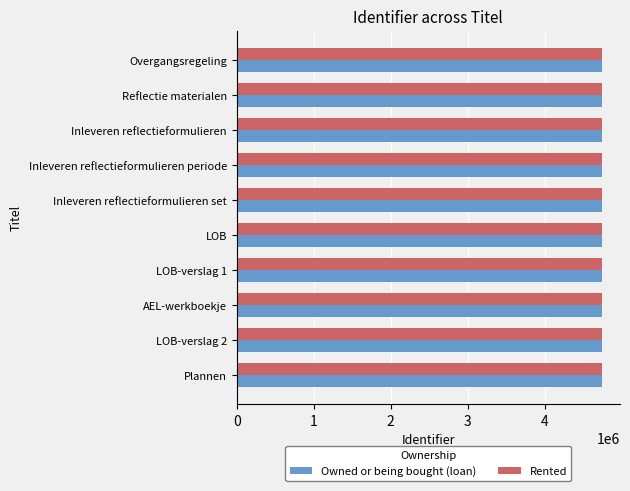

What is the sum of all Rented values?

47420962